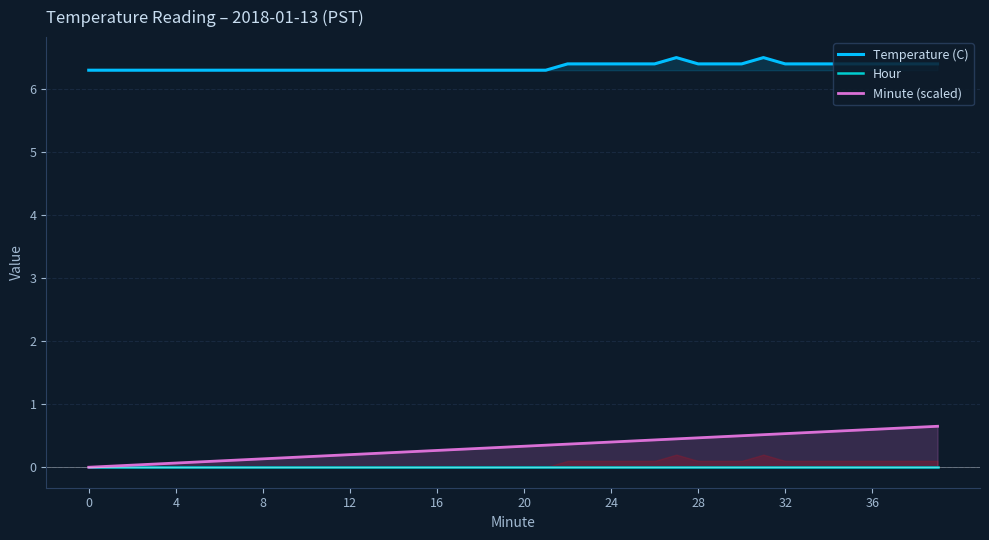

True or false: Minute (scaled) has more than 1 interior local peaks.

False